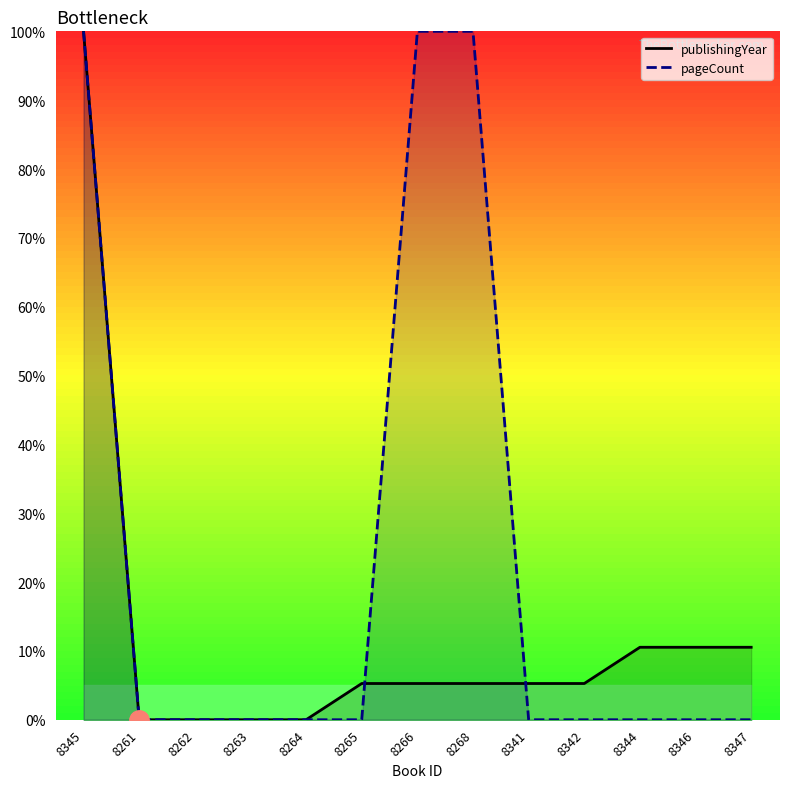

At which category does the chart reach its minimum across all series?

8261